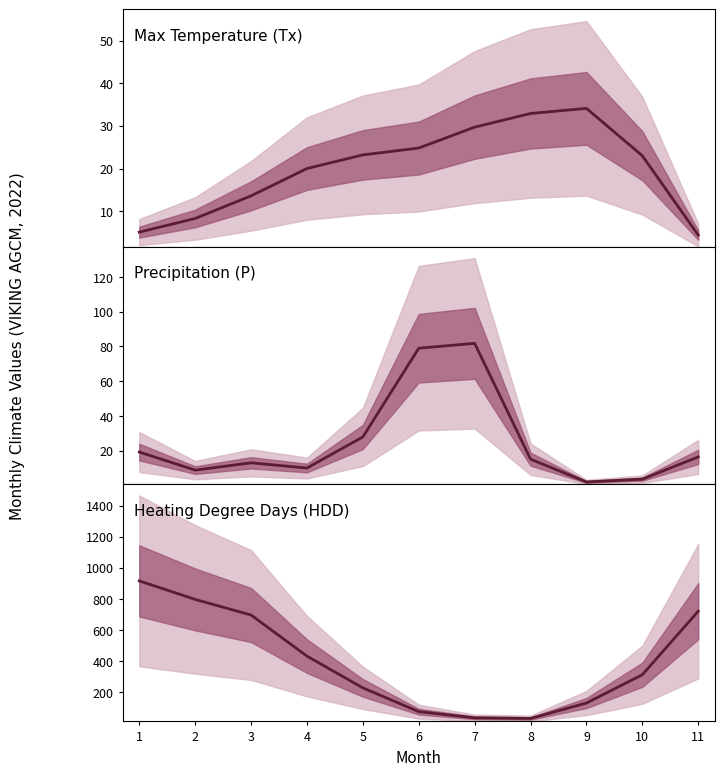

Is it true that HDD equals 290.7 at 4?

False